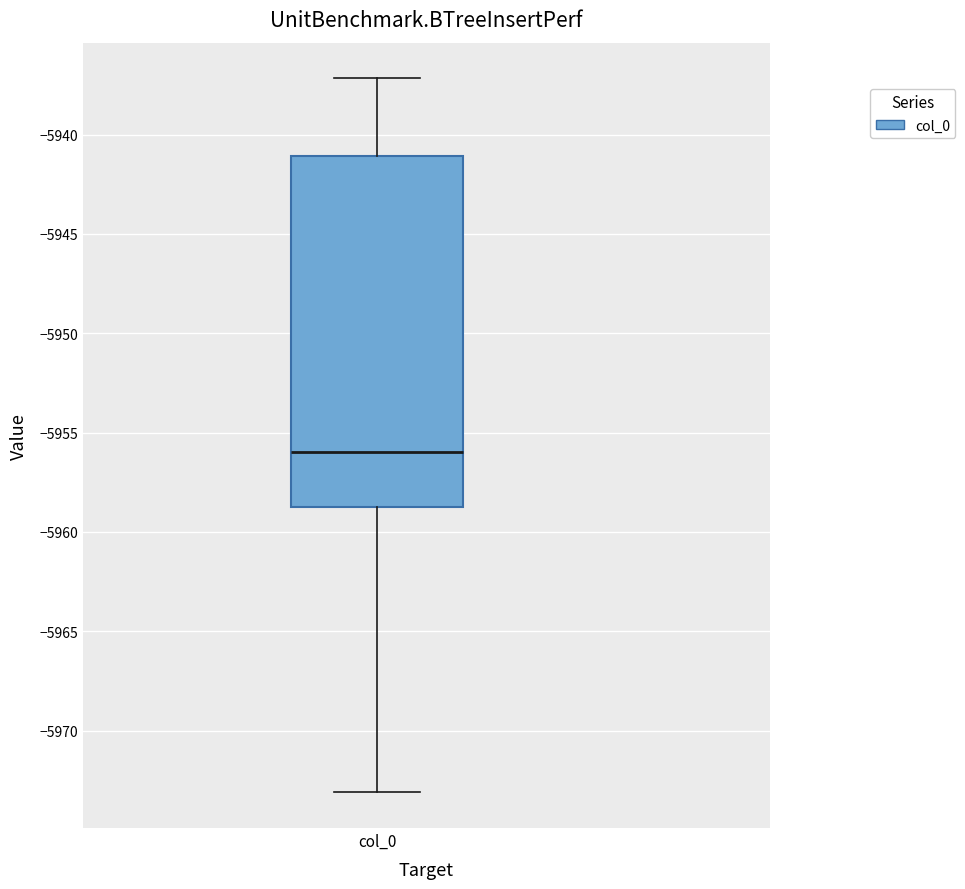

Where is the lower edge of the box for col_0 on the y-axis? The values are not printed on the chart, so give them approximately, as read against the axis.

-5958.5